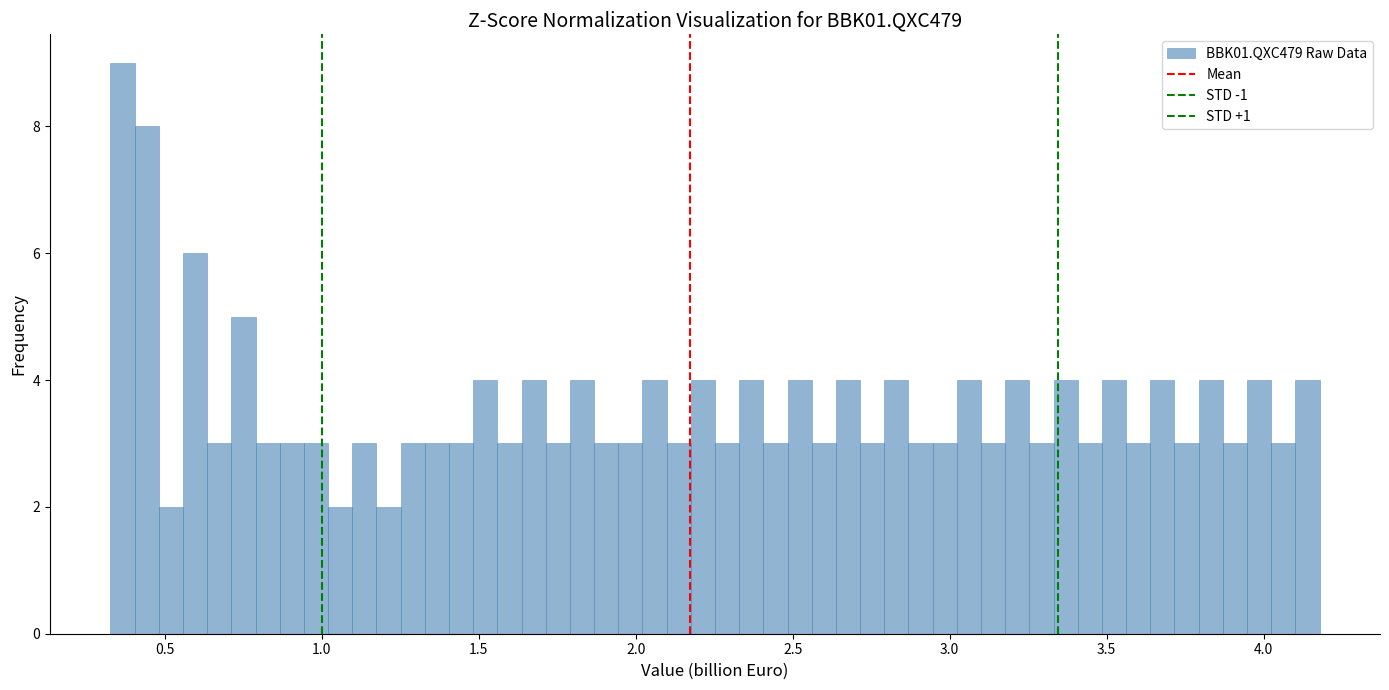

Around what value on the x-axis is the tallest bar? Give the approximate position of its centre, as read against the axis.

0.35